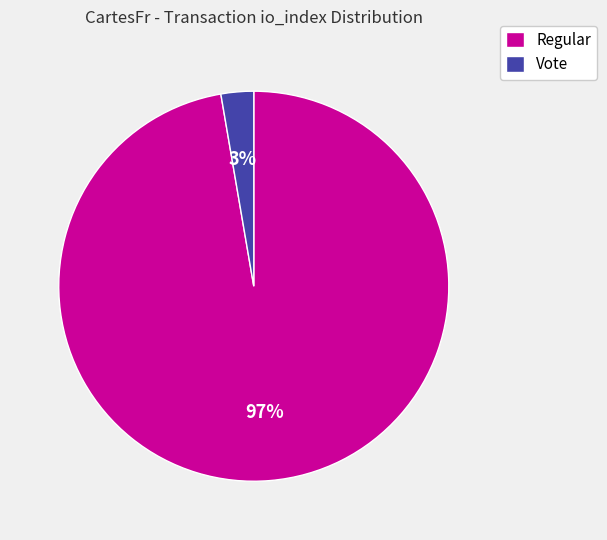

How many slices are in this pie chart?

2